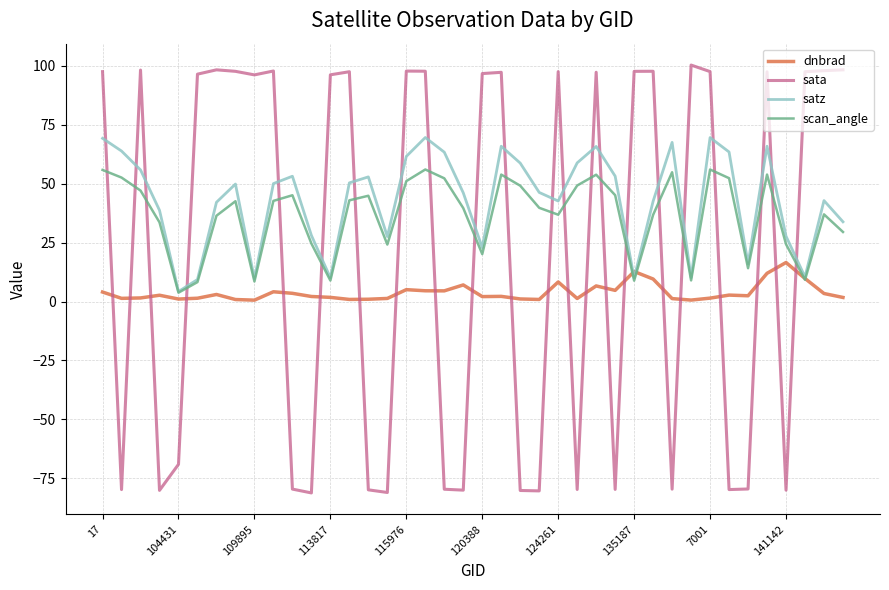

What is the highest value of the dnbrad series?

16.6